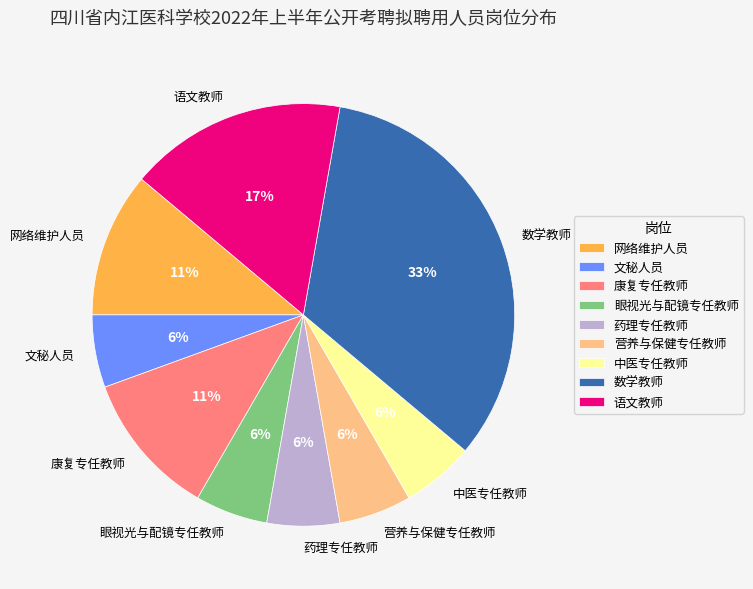

Count the number of slices in the pie.

9